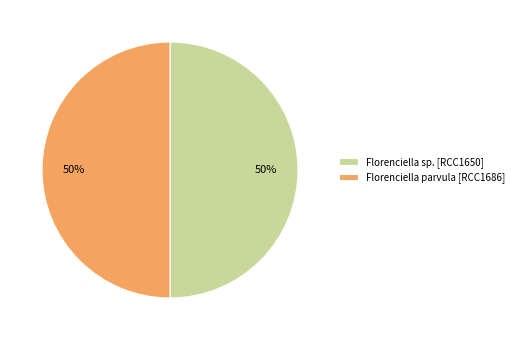

True or false: Florenciella sp. [RCC1650] accounts for 61% of the total.

False